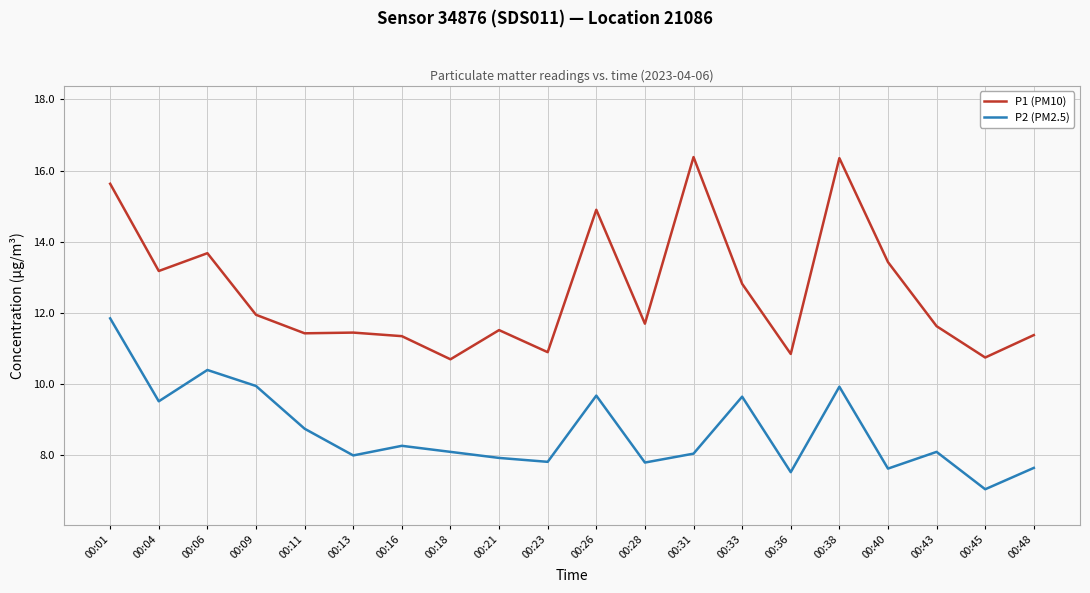

What is the difference between the P2 (PM2.5) values at 00:36 and 00:01?

4.3